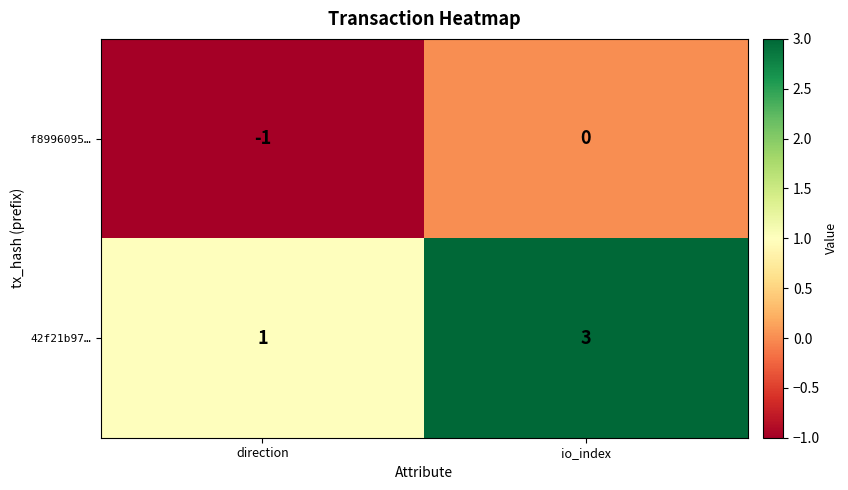

What is the sum of the 42f21b97… values at direction and io_index?

4